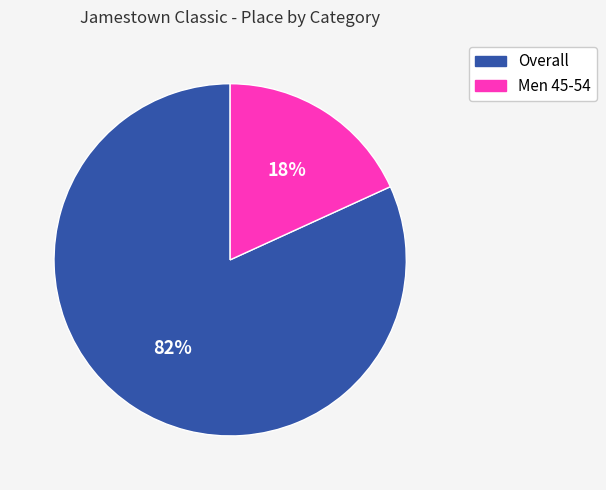

Is the sum of Men 45-54 and Overall greater than half?

Yes